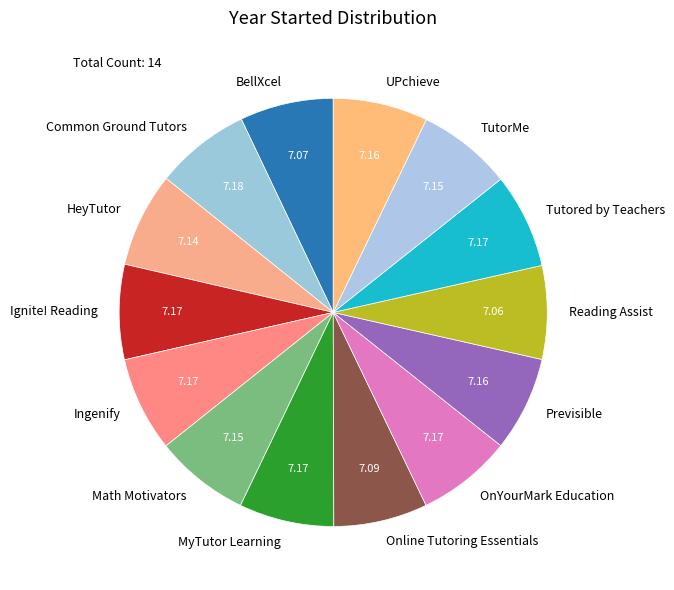

Is there any slice that represents more than half of the pie?

No